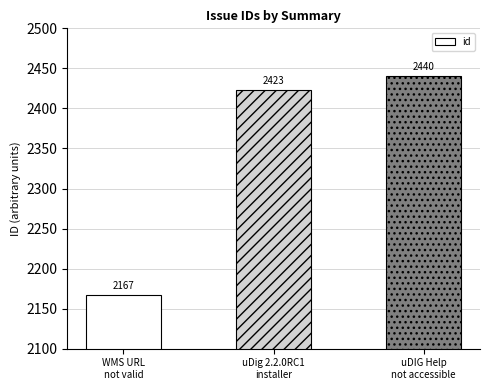

Reading left to right, transcribe all the data shown in this chart.

WMS URL
not valid=2167	uDig 2.2.0RC1
installer=2423	uDIG Help
not accessible=2440